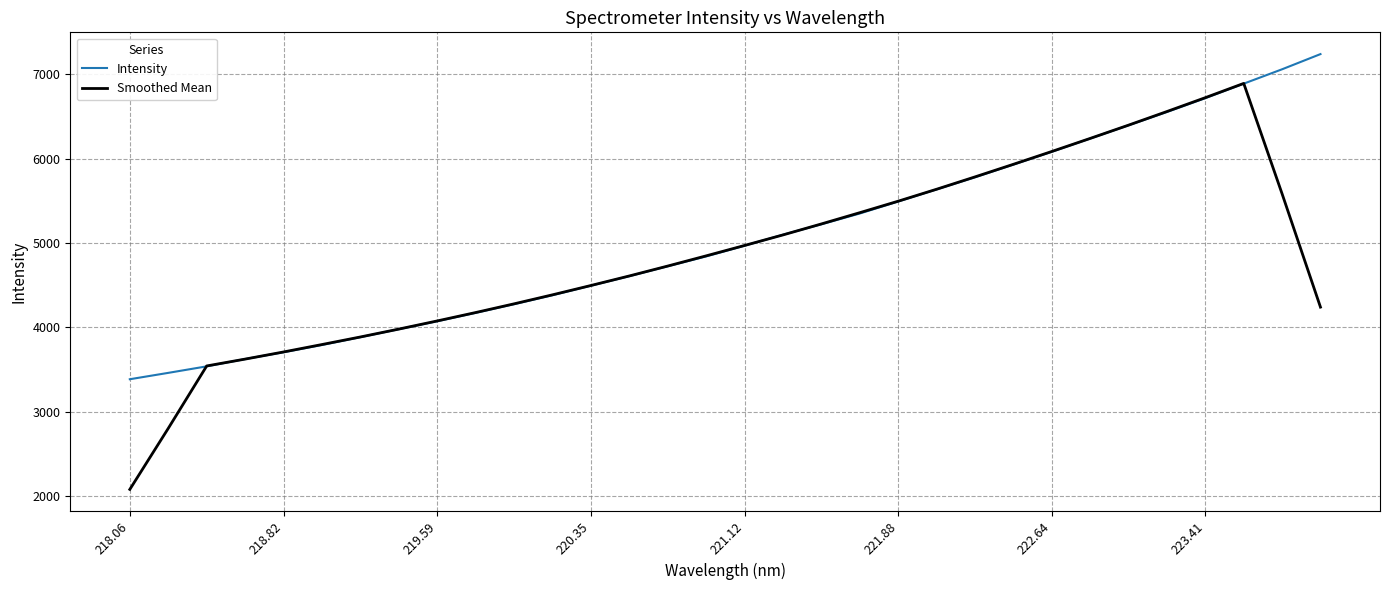

What is the highest value of the Intensity series?

7242.0